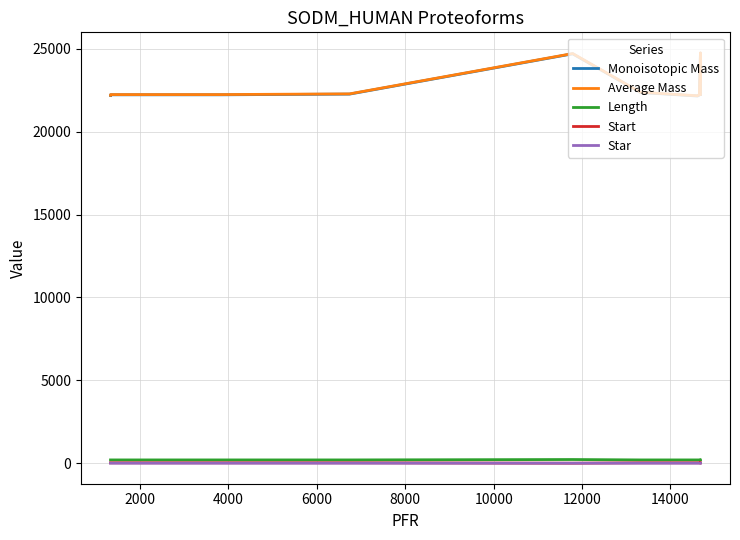

What is the maximum value shown in the chart?

24764.1